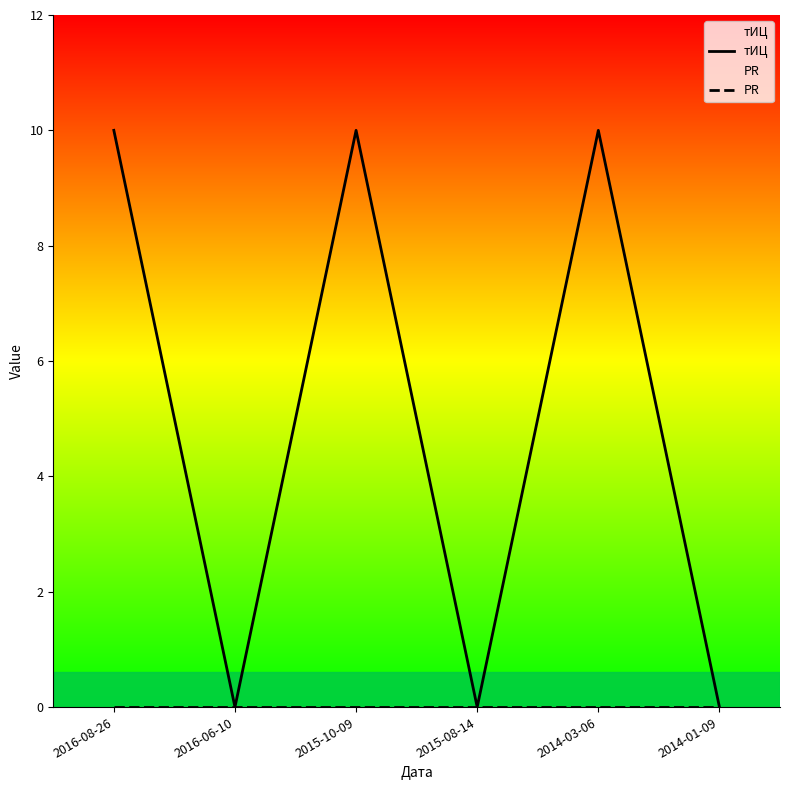

Is the value of тИЦ at 2015-10-09 greater than the value of PR at 2015-08-14?

Yes